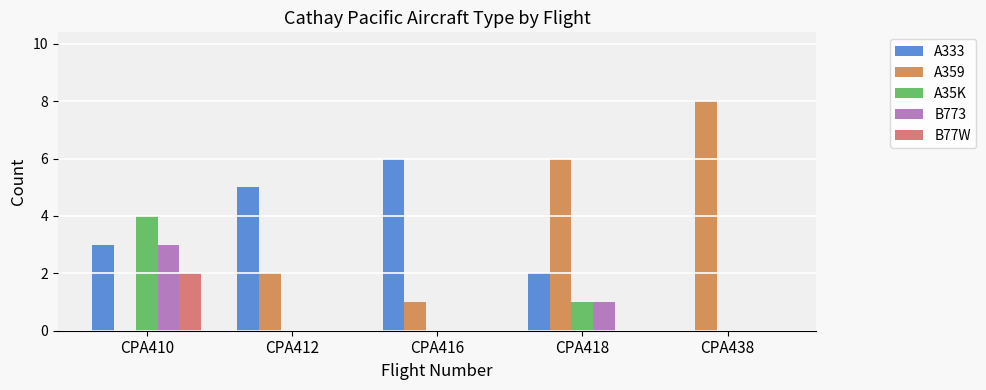

What are all the series names shown in the legend?

A333, A359, A35K, B773, B77W